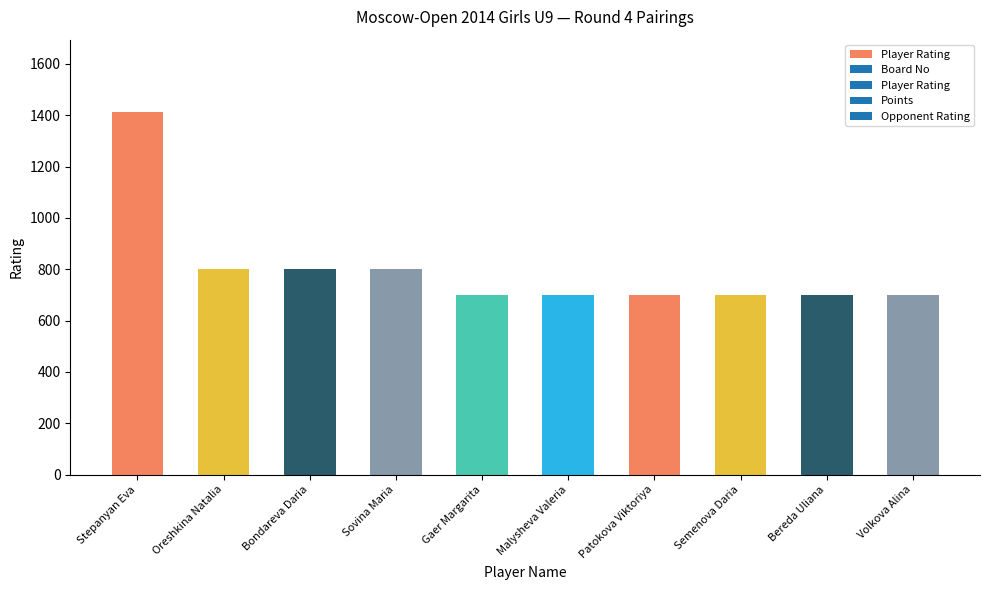

How many bars are there in total?

10